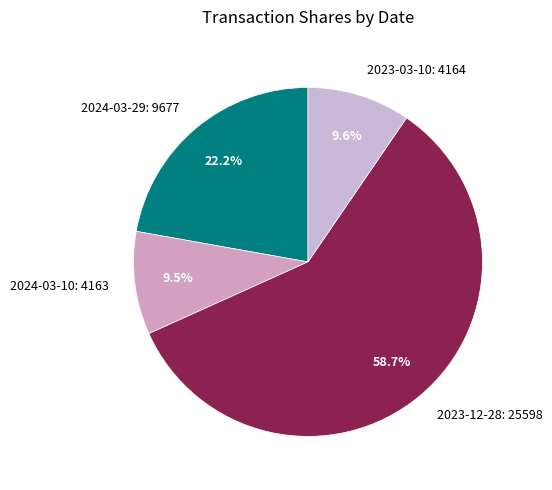

Which has a higher value, 2023-12-28 or 2023-03-10?

2023-12-28